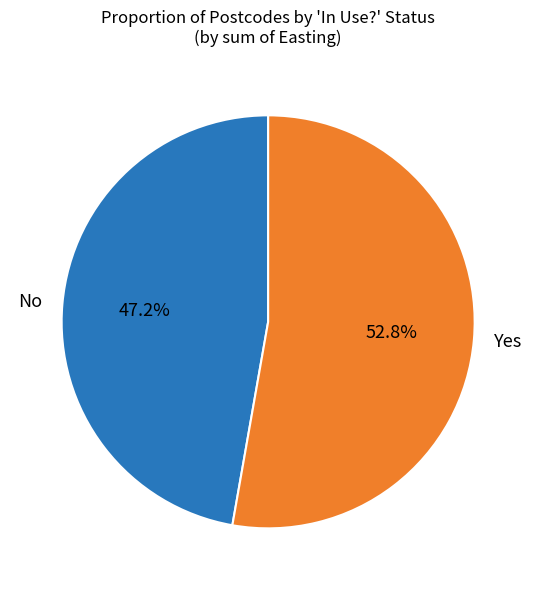

Between No and Yes, which is larger?

Yes